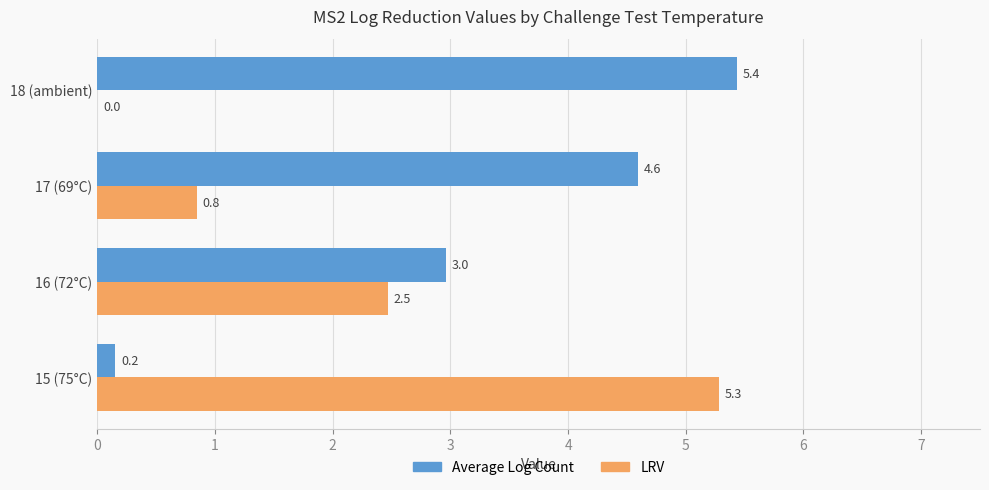

What is the greatest value displayed?

5.4